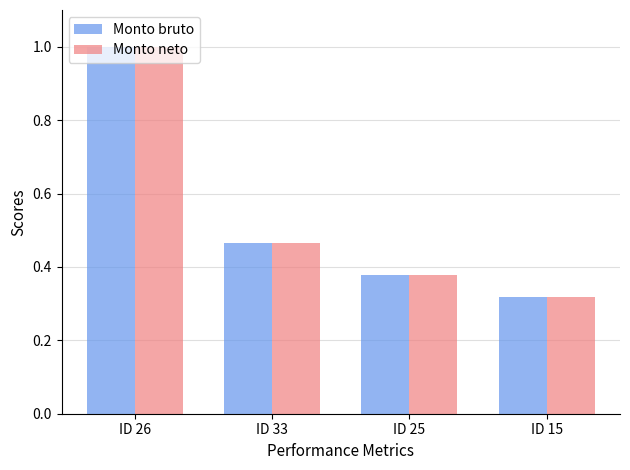

The value of Monto bruto at ID 25 is 0.5. True or false?

False